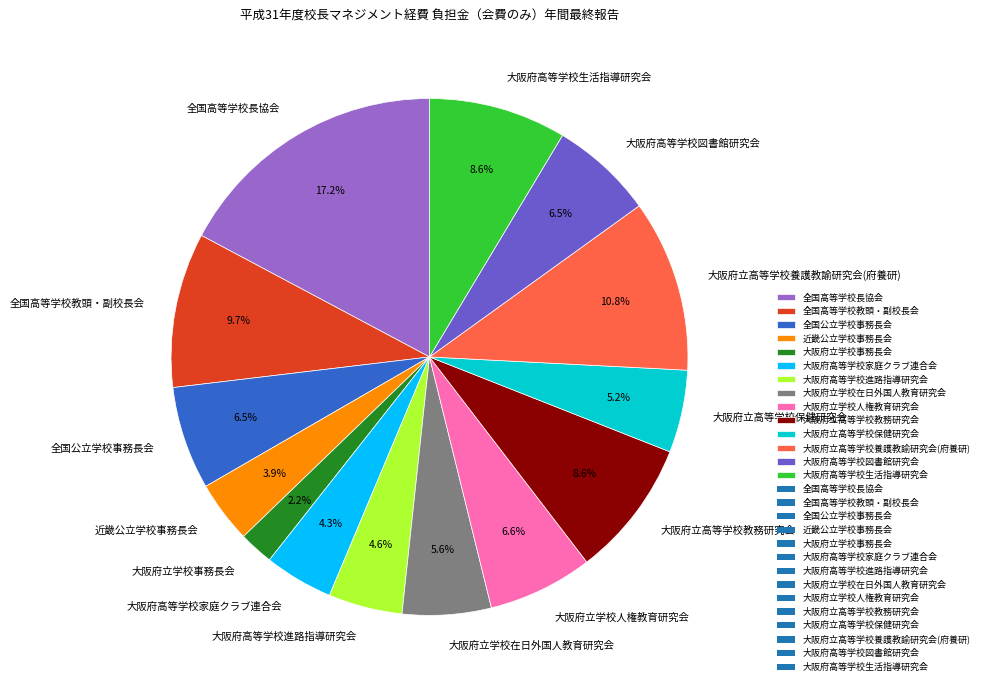

To the nearest percent, what portion does 全国高等学校長協会 represent?

17%